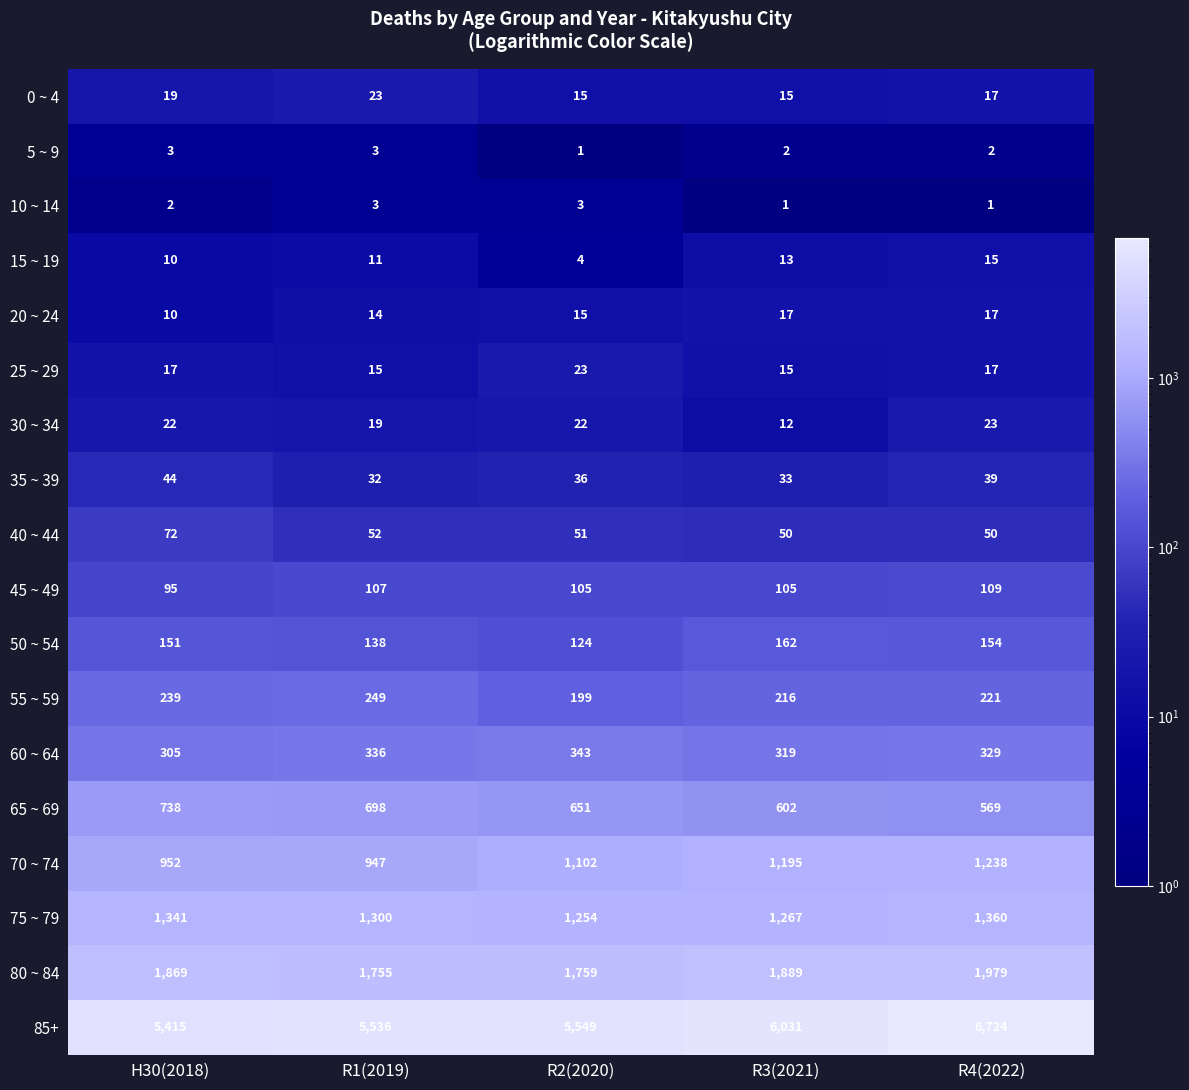

What is the highest value of the 85+ series?

6724